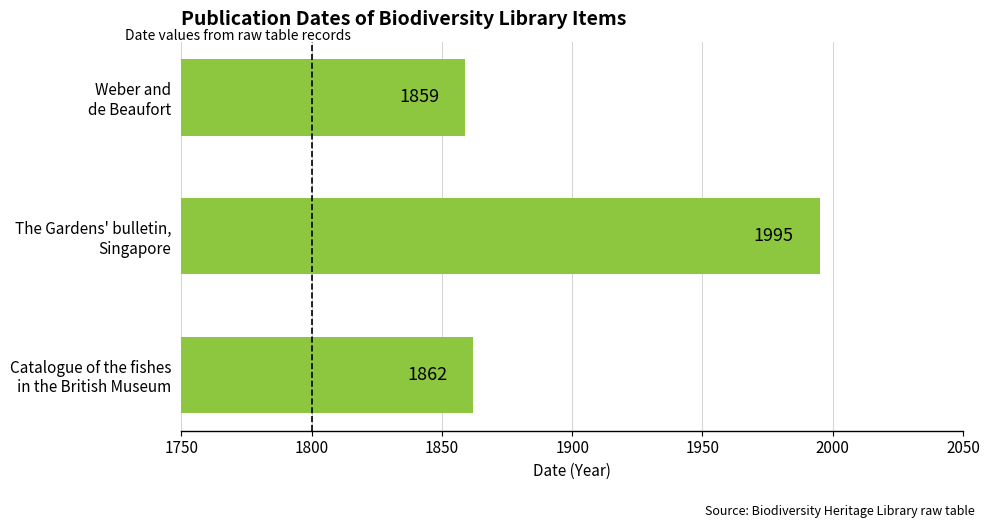

What is the greatest value displayed?

1995